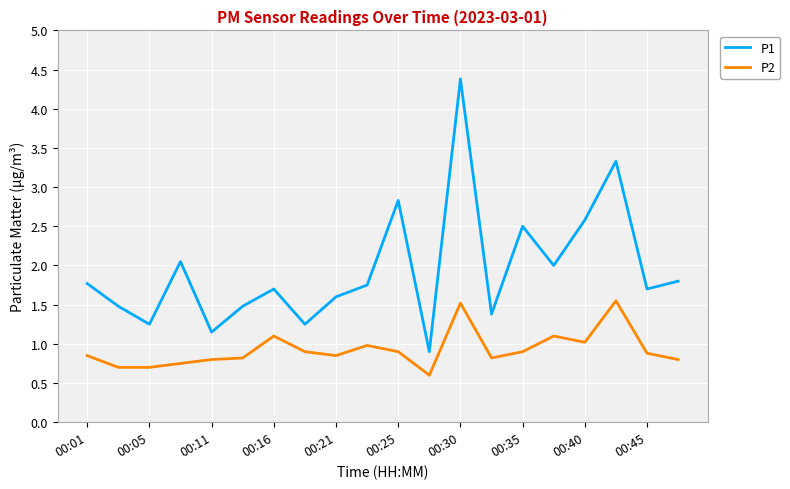

In P1, how many points are lower than both neighbors (excluding endpoints)?

7